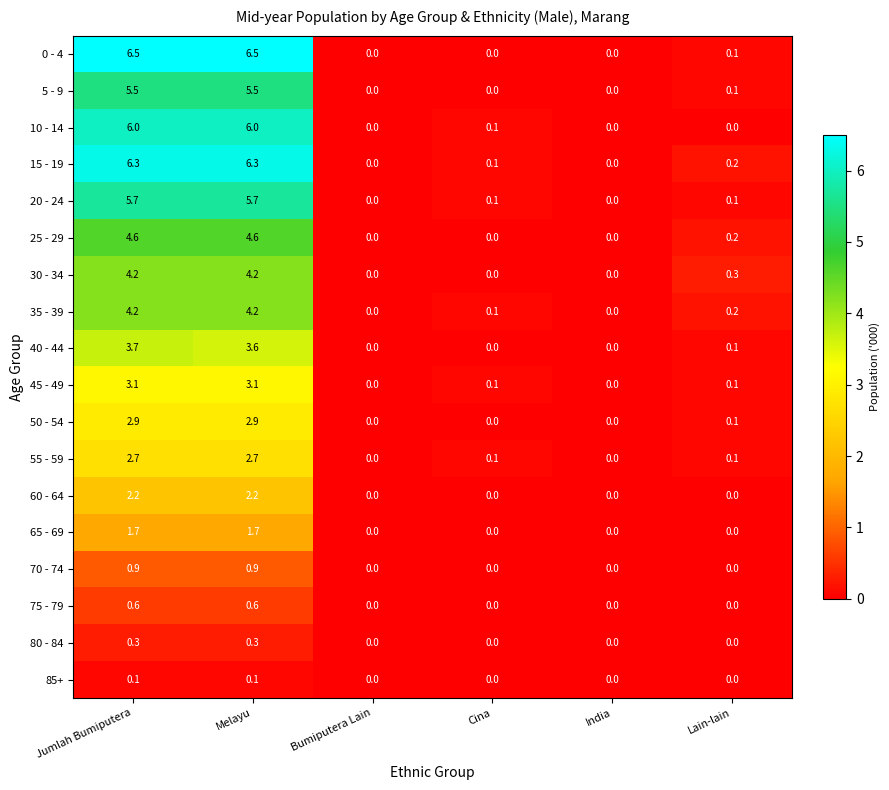

What is the difference between the maximum and minimum values in the 65 - 69 series?

1.7